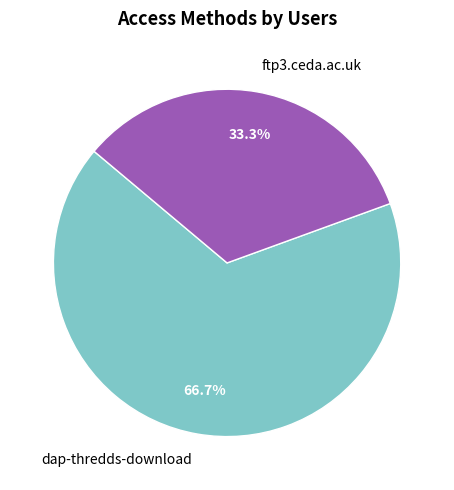

To the nearest percent, what percentage of the pie is dap-thredds-download?

67%